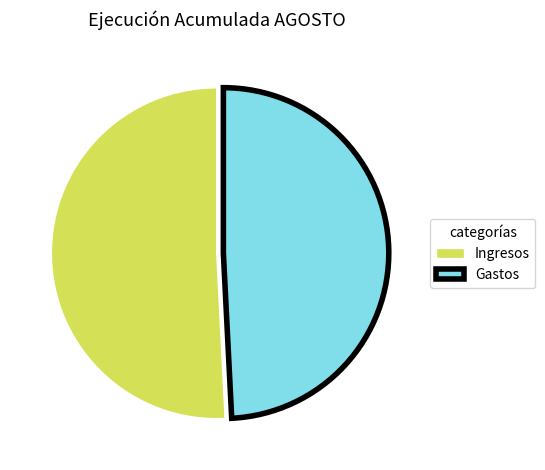

True or false: Gastos accounts for 41% of the total.

False